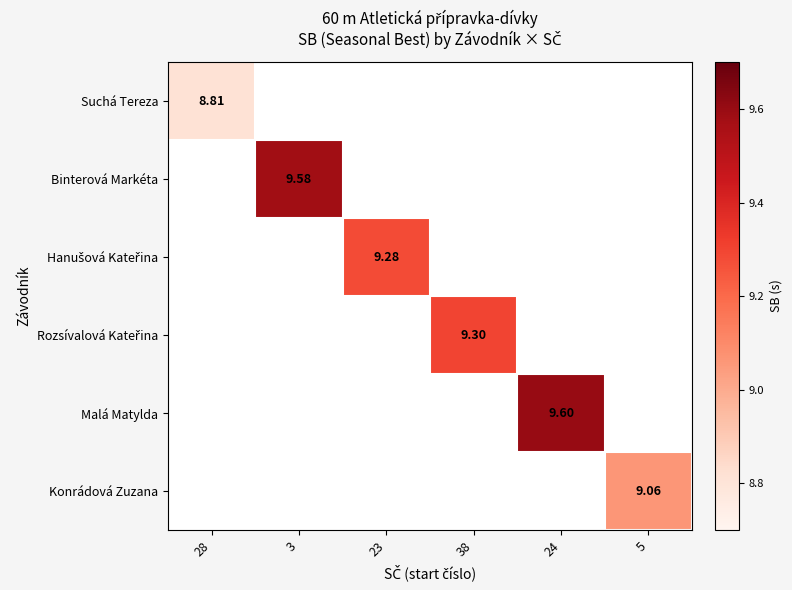

How many series are shown in this chart?

6